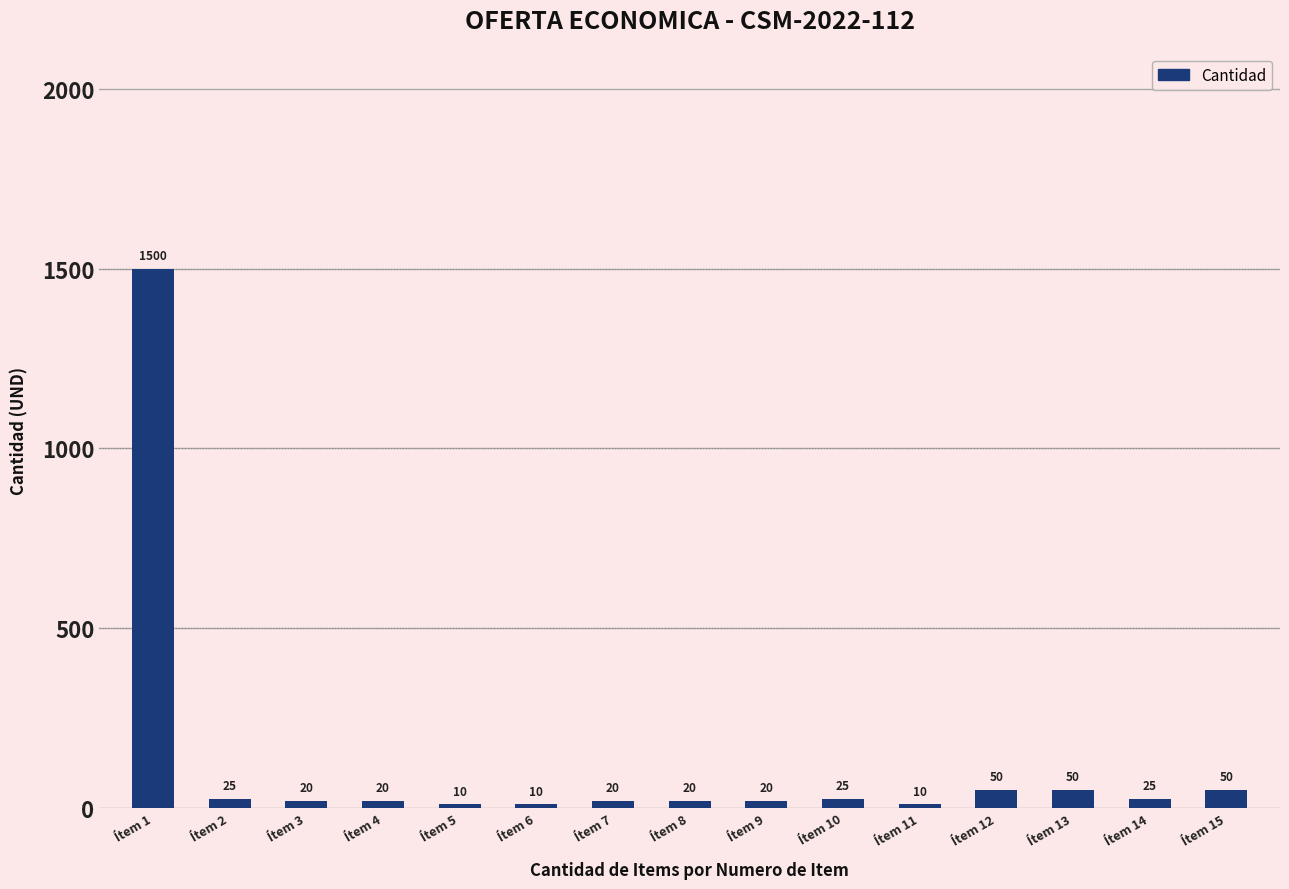

What is the difference between the maximum and minimum values?

1490